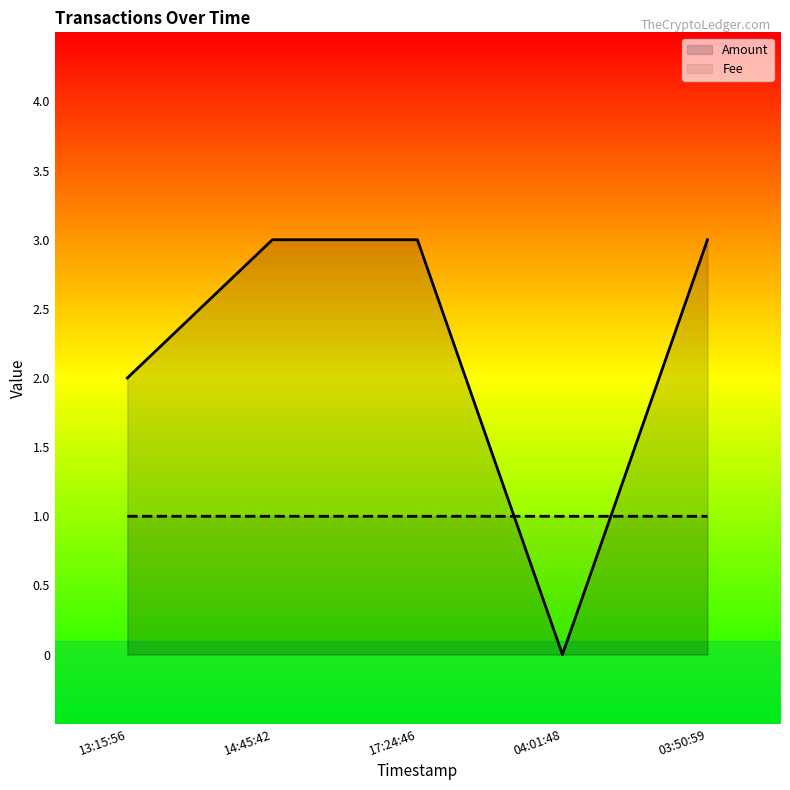

How many times do Fee and Amount cross each other?

2